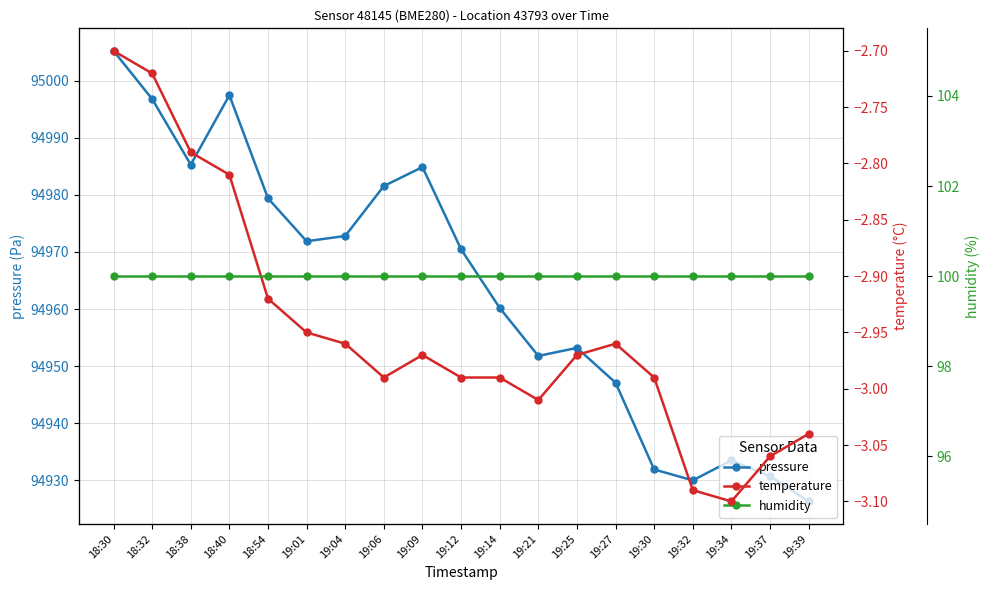

True or false: pressure and temperature intersect in this chart.

False